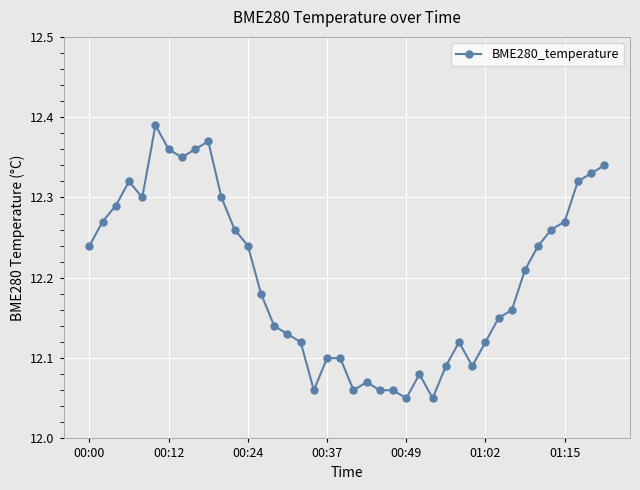

What is the sum of all values?

488.0